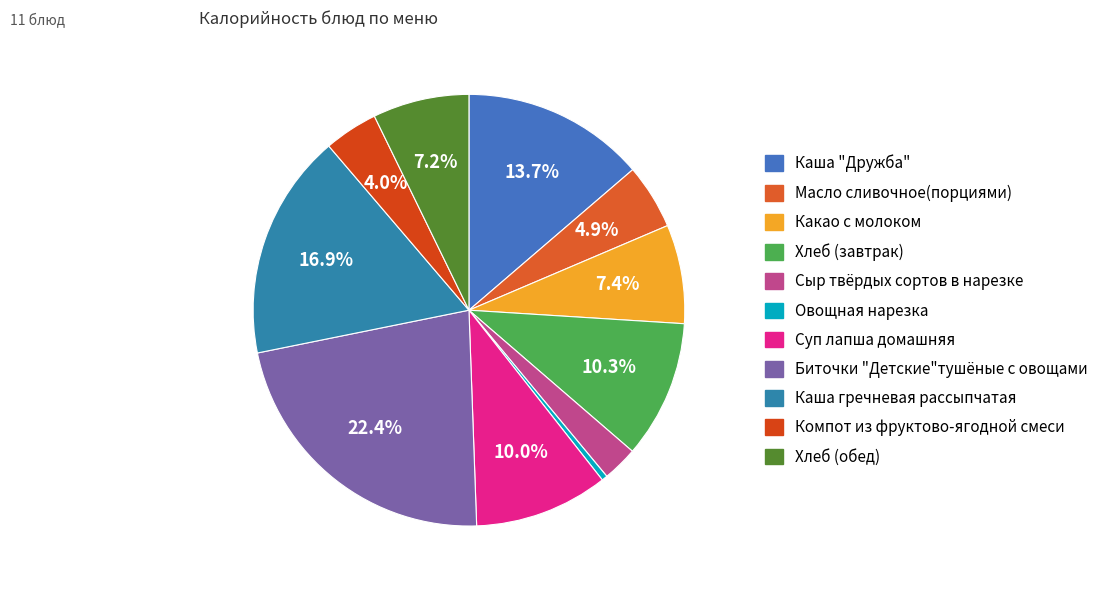

Which slice is the largest?

Биточки "Детские"тушёные с овощами